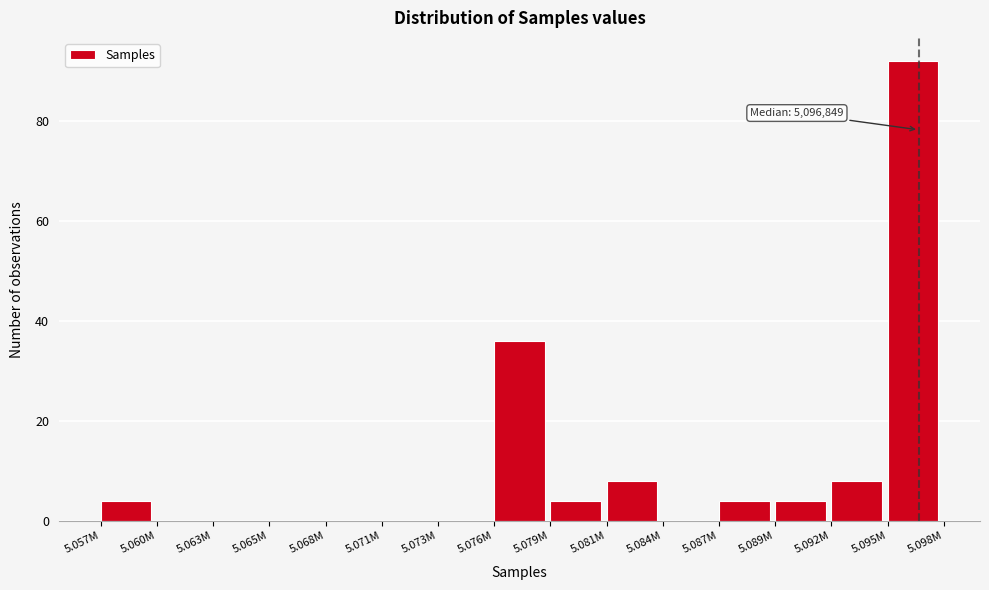

Reading left to right, transcribe all the data shown in this chart.

5.057M=4	5.060M=0	5.063M=0	5.065M=0	5.068M=0	5.071M=0	5.073M=0	5.076M=36	5.079M=4	5.081M=8	5.084M=0	5.087M=4	5.089M=4	5.092M=8	5.095M=92